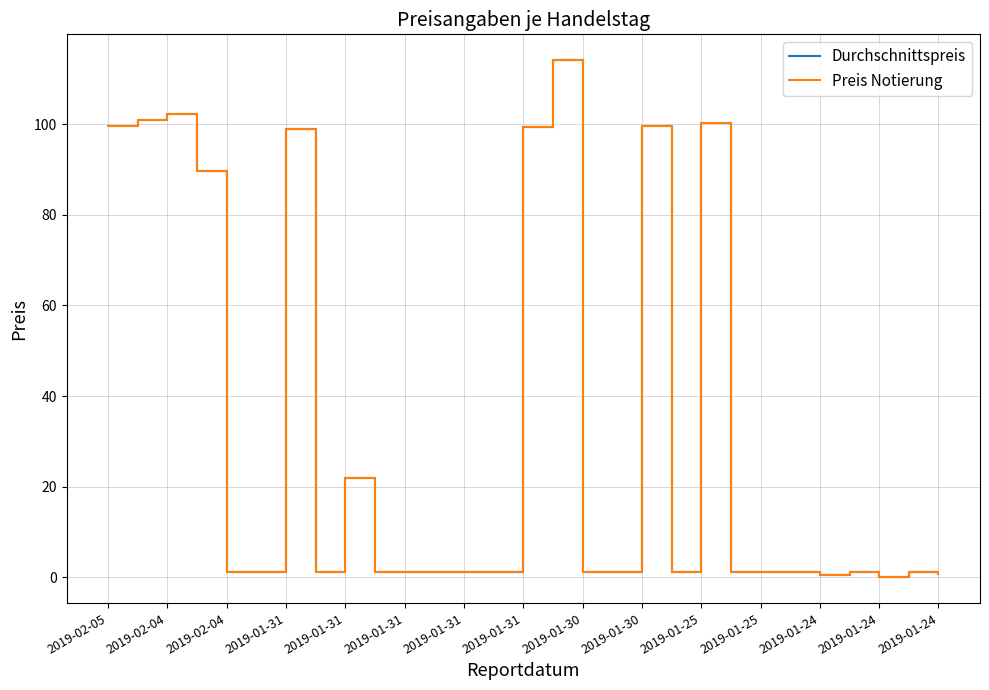

What is the highest value of the Preis Notierung series?

114.1